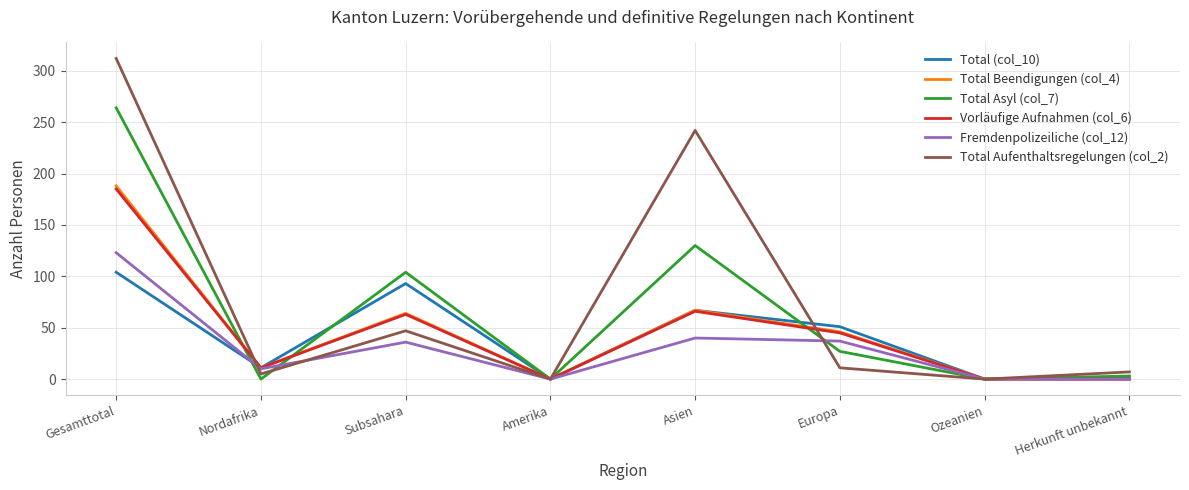

Which series has the largest range (max minus min)?

Total Aufenthaltsregelungen (col_2)